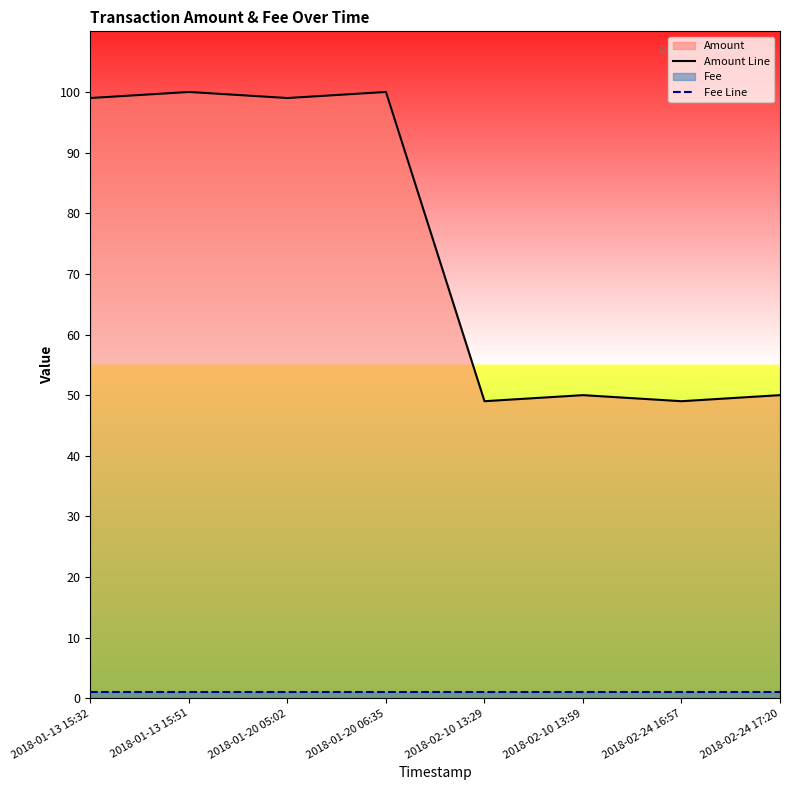

Reading left to right, transcribe all the data shown in this chart.

Amount Line: 2018-01-13 15:32=99	2018-01-13 15:51=100	2018-01-20 05:02=99	2018-01-20 06:35=100	2018-02-10 13:29=49	2018-02-10 13:59=50	2018-02-24 16:57=49	2018-02-24 17:20=50
Fee Line: 2018-01-13 15:32=1	2018-01-13 15:51=1	2018-01-20 05:02=1	2018-01-20 06:35=1	2018-02-10 13:29=1	2018-02-10 13:59=1	2018-02-24 16:57=1	2018-02-24 17:20=1